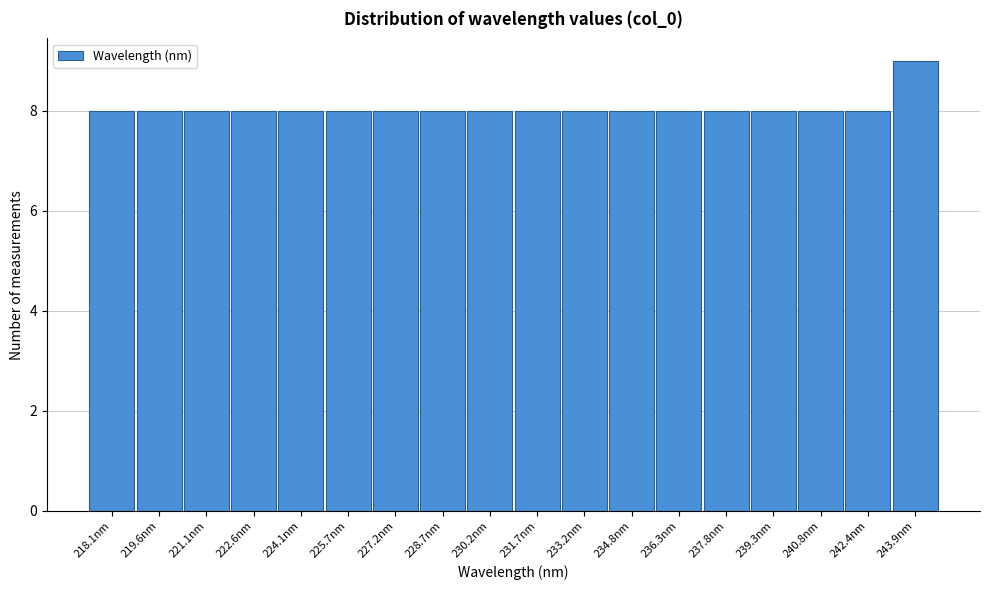

Reading left to right, what are all the values shown in this chart?

8	8	8	8	8	8	8	8	8	8	8	8	8	8	8	8	8	9